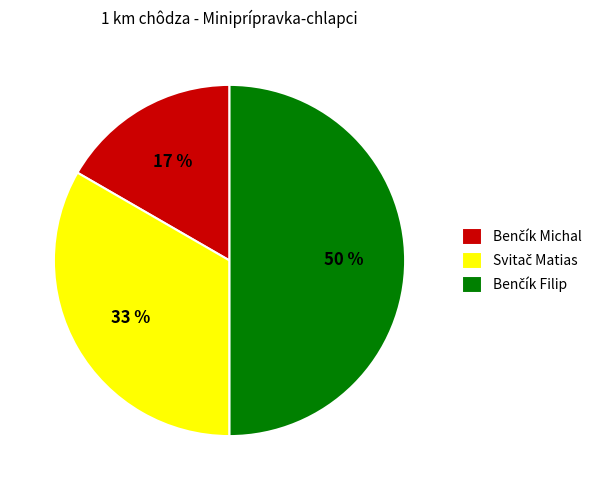

To the nearest percent, what is the difference between the largest and smallest slice percentages?

33%